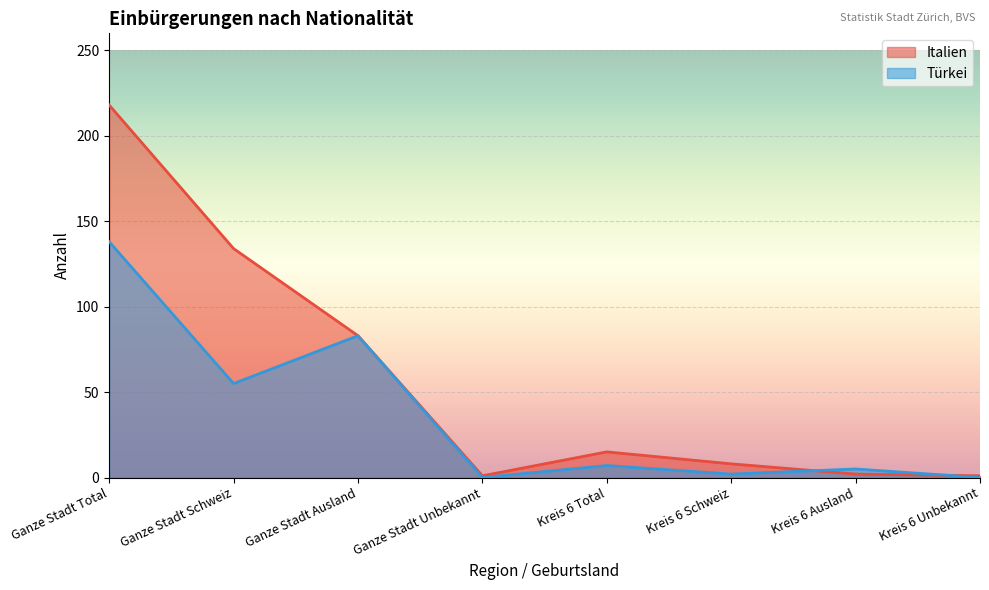

Rank the series at Ganze Stadt Unbekannt from highest to lowest value.

Italien, Türkei